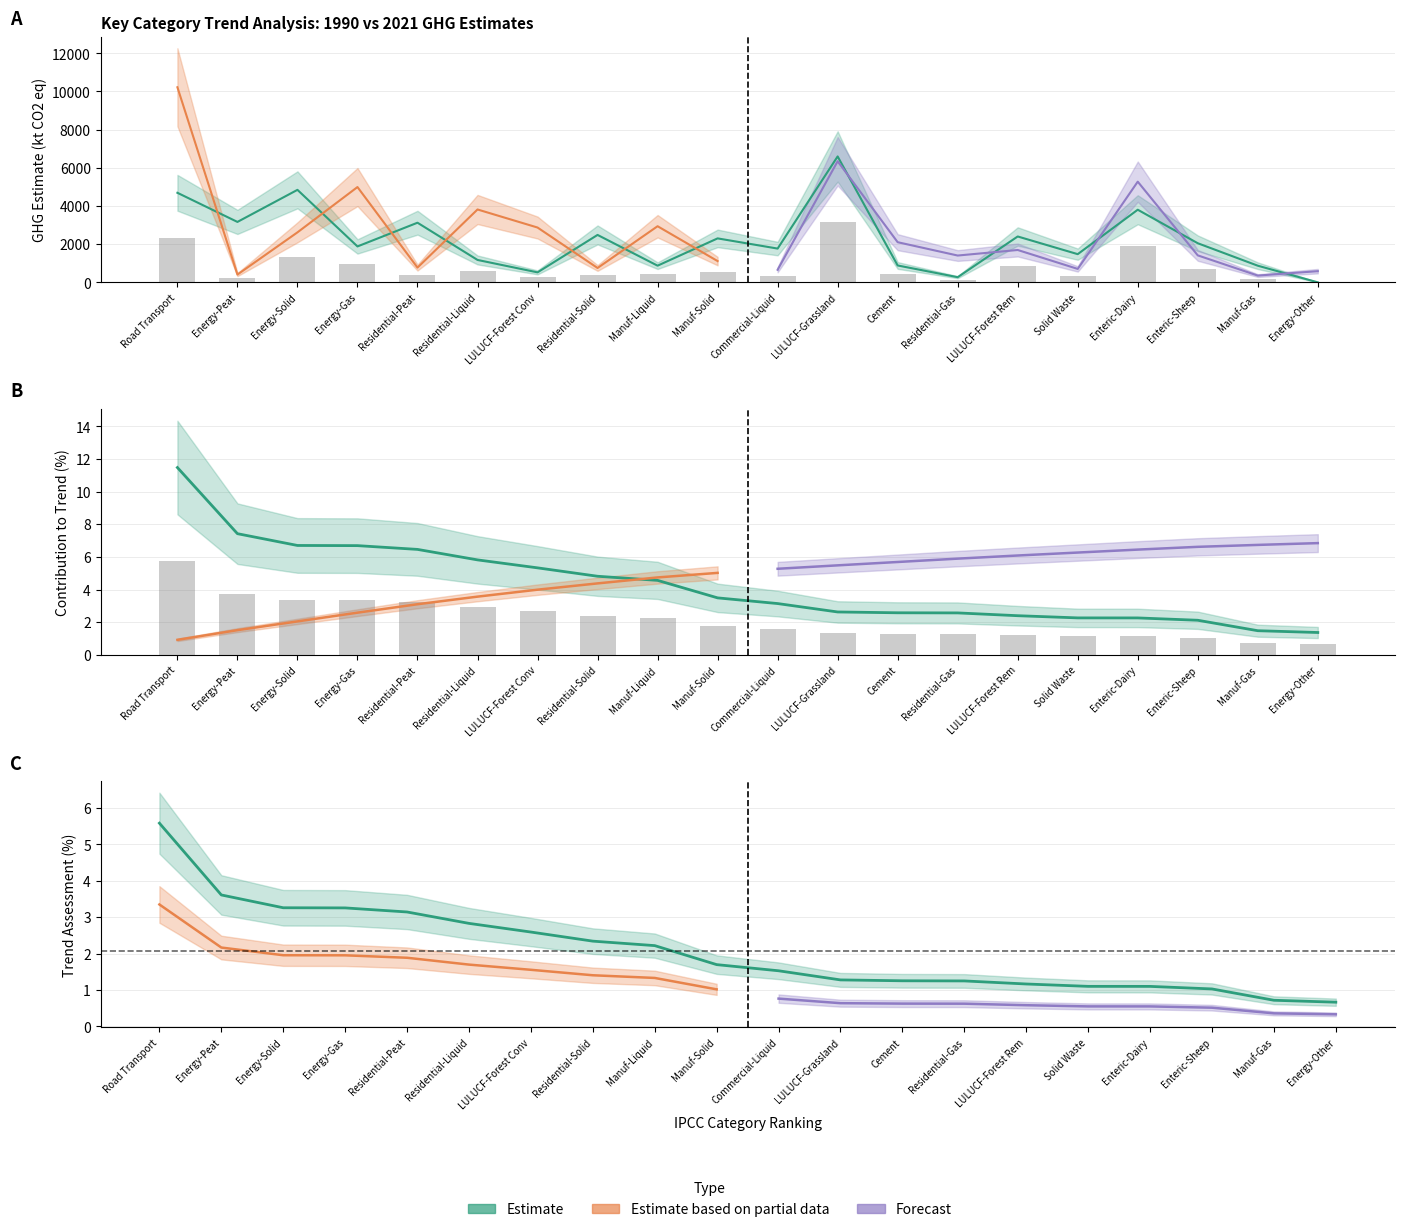

Where is Trend Assessment (%) nearest to the value 3?

Residential-Peat